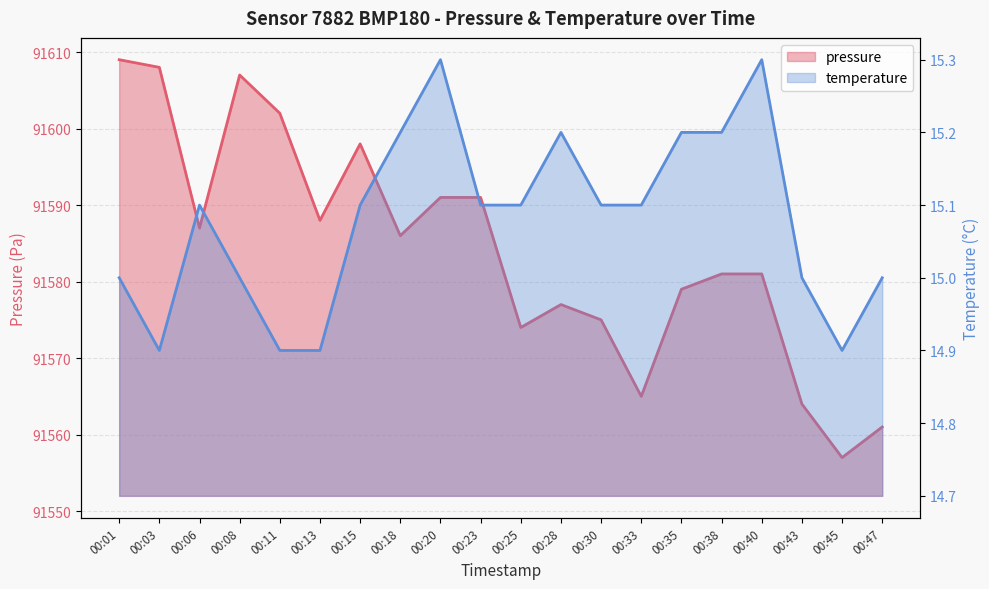

True or false: pressure and temperature intersect in this chart.

False